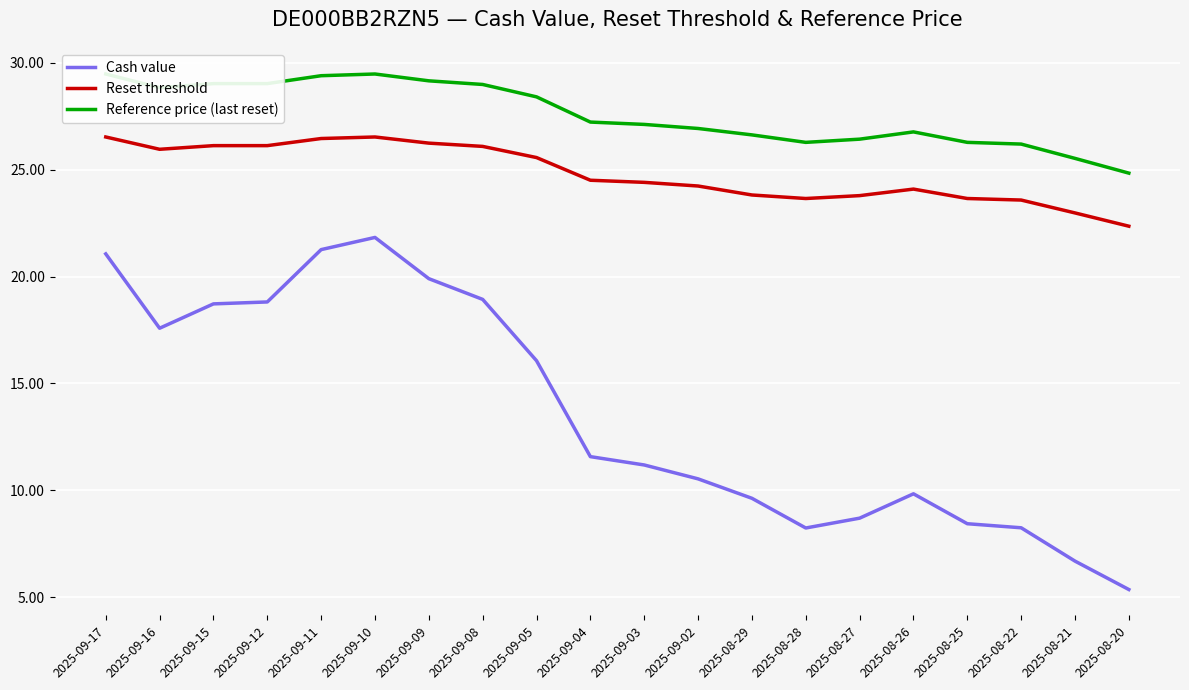

Is the value of Reset threshold at 2025-09-09 greater than the value of Reference price (last reset) at 2025-08-28?

No